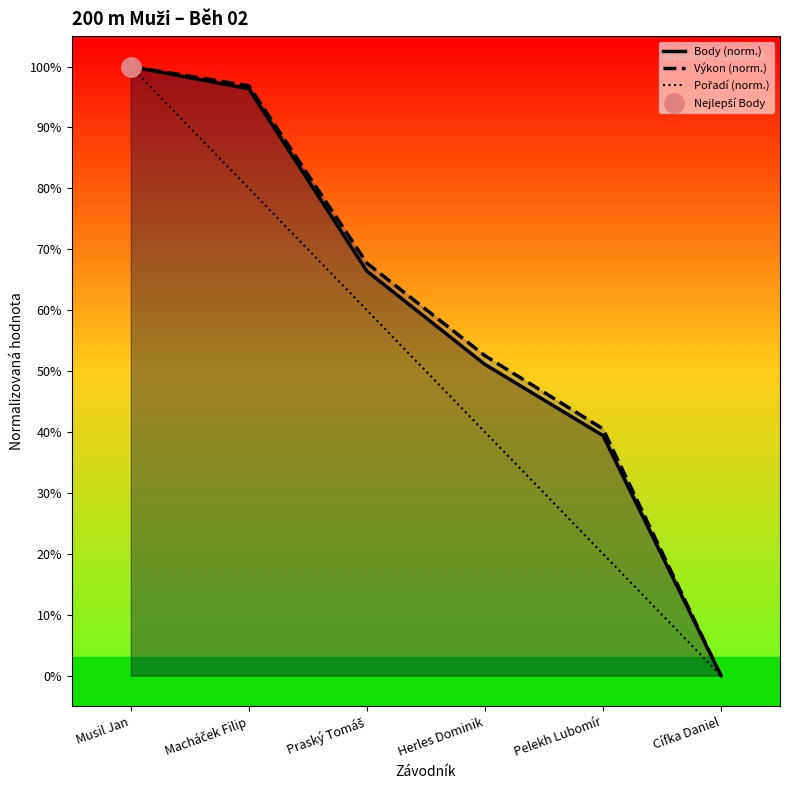

The value of Body (norm.) at Praský Tomáš is 0.7. True or false?

True